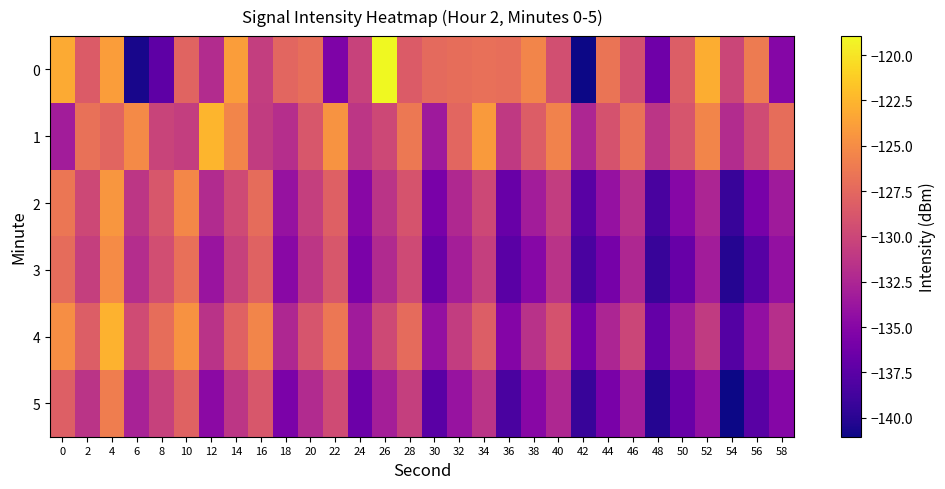

Reading left to right, what are all the values shown in this chart?

0: 0=-123.2	2=-128.4	4=-123.9	6=-140.7	8=-137.3	10=-127.8	12=-132.0	14=-123.9	16=-130.6	18=-127.6	20=-127.0	22=-135.5	24=-130.3	26=-119.0	28=-128.4	30=-127.4	32=-127.1	34=-127.0	36=-127.1	38=-125.5	40=-129.4	42=-141.0	44=-126.6	46=-129.2	48=-136.3	50=-128.2	52=-123.0	54=-130.1	56=-126.2	58=-135.0
1: 0=-133.2	2=-126.9	4=-127.7	6=-125.1	8=-130.2	10=-130.7	12=-122.5	14=-125.4	16=-130.9	18=-131.8	20=-128.7	22=-124.5	24=-131.2	26=-129.9	28=-126.3	30=-133.5	32=-127.7	34=-124.1	36=-131.0	38=-128.3	40=-125.7	42=-132.5	44=-129.1	46=-126.8	48=-131.3	50=-128.9	52=-125.5	54=-132.0	56=-129.6	58=-127.1
2: 0=-126.5	2=-129.9	4=-124.3	6=-131.2	8=-128.8	10=-125.3	12=-132.1	14=-129.7	16=-127.2	18=-134.0	20=-130.5	22=-128.1	24=-134.9	26=-131.4	28=-129.0	30=-135.8	32=-132.3	34=-129.9	36=-136.6	38=-133.2	40=-130.8	42=-137.5	44=-134.1	46=-131.6	48=-138.4	50=-135.0	52=-132.5	54=-139.3	56=-135.9	58=-133.4
3: 0=-127.2	2=-130.6	4=-125.1	6=-132.0	8=-129.5	10=-127.0	12=-133.9	14=-130.4	16=-127.9	18=-134.8	20=-131.3	22=-128.8	24=-135.7	26=-132.2	28=-129.7	30=-136.6	32=-133.1	34=-130.6	36=-137.5	38=-135.0	40=-131.5	42=-138.4	44=-135.9	46=-132.4	48=-139.3	50=-136.8	52=-133.3	54=-140.2	56=-137.7	58=-134.2
4: 0=-124.9	2=-128.2	4=-122.7	6=-129.6	8=-127.1	10=-124.6	12=-131.5	14=-128.0	16=-125.5	18=-132.4	20=-128.9	22=-126.4	24=-133.3	26=-129.8	28=-127.3	30=-134.2	32=-130.7	34=-128.2	36=-135.1	38=-131.6	40=-129.1	42=-136.0	44=-132.5	46=-130.0	48=-136.9	50=-133.4	52=-130.9	54=-137.8	56=-134.3	58=-131.8
5: 0=-128.1	2=-131.4	4=-125.9	6=-132.8	8=-130.3	10=-127.8	12=-134.7	14=-131.2	16=-128.7	18=-135.6	20=-132.1	22=-129.6	24=-136.5	26=-133.0	28=-130.5	30=-137.4	32=-133.9	34=-131.4	36=-138.3	38=-134.8	40=-132.3	42=-139.2	44=-135.7	46=-133.2	48=-140.1	50=-136.6	52=-134.1	54=-141.0	56=-137.5	58=-135.0